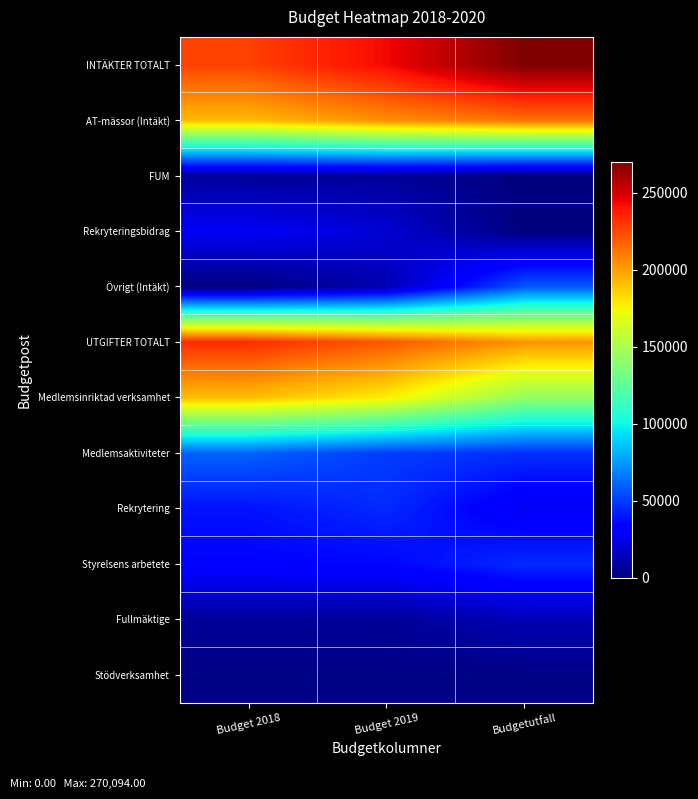

Which series has the largest total across all categories?

INTÄKTER TOTALT